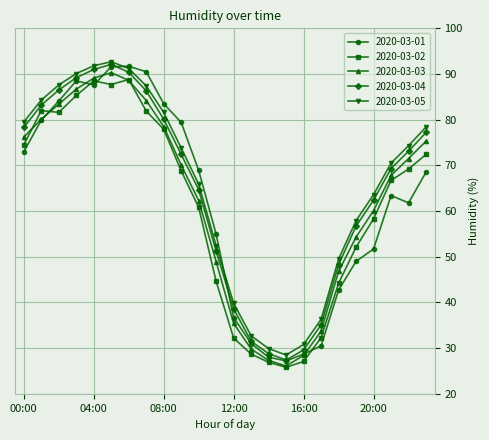

What is the value of the 2020-03-01 point at the 15th from the left?

28.0